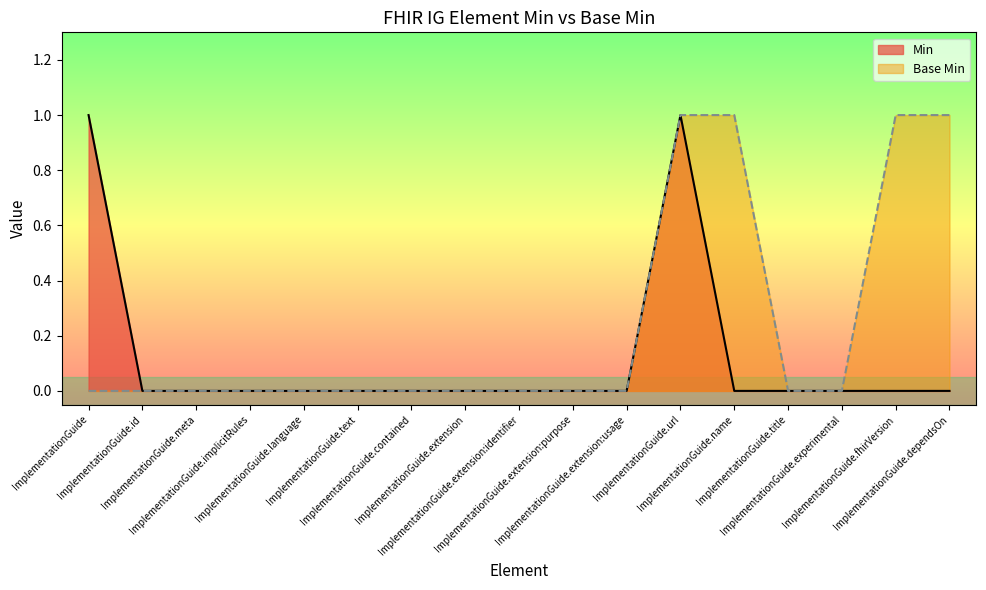

True or false: Base Min and Min cross at least once.

False